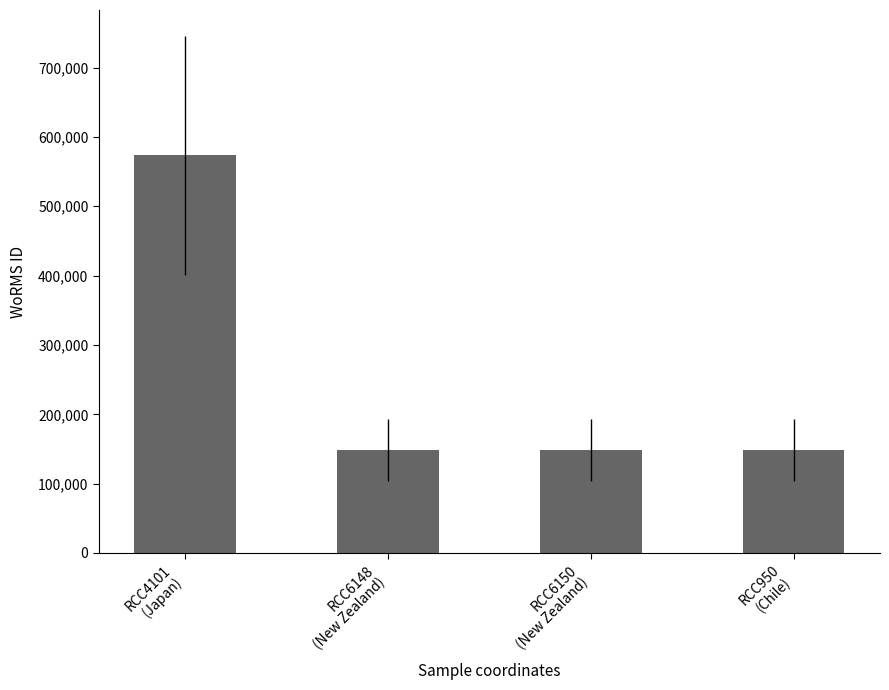

The chart shows a value of 573627 at RCC4101
(Japan). True or false?

True